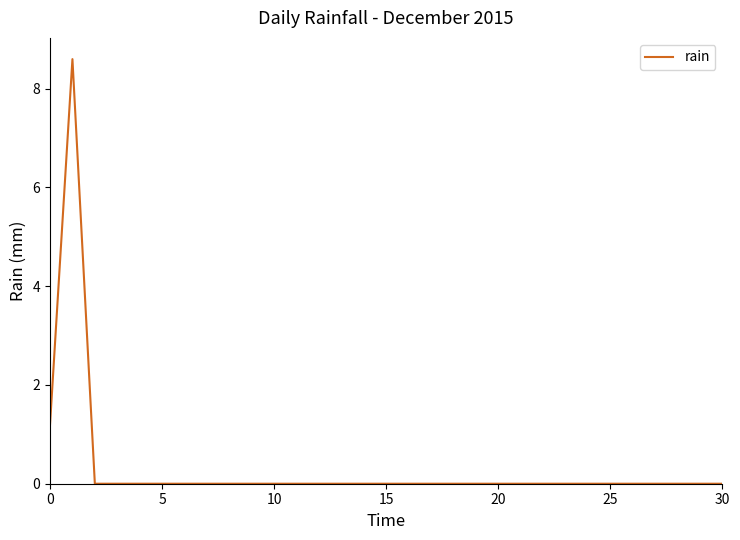

What is the difference between the maximum and minimum values?

8.6